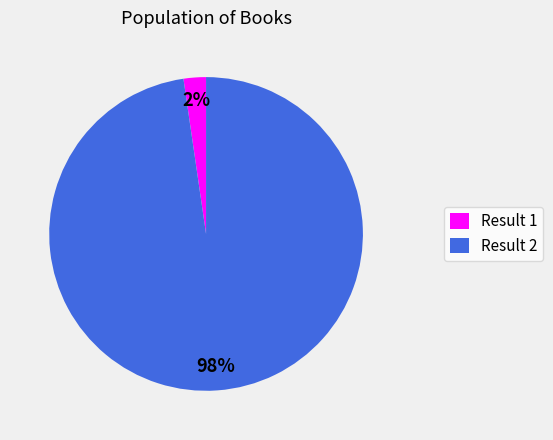

Is it true that Result 1 is 13% of the pie?

False